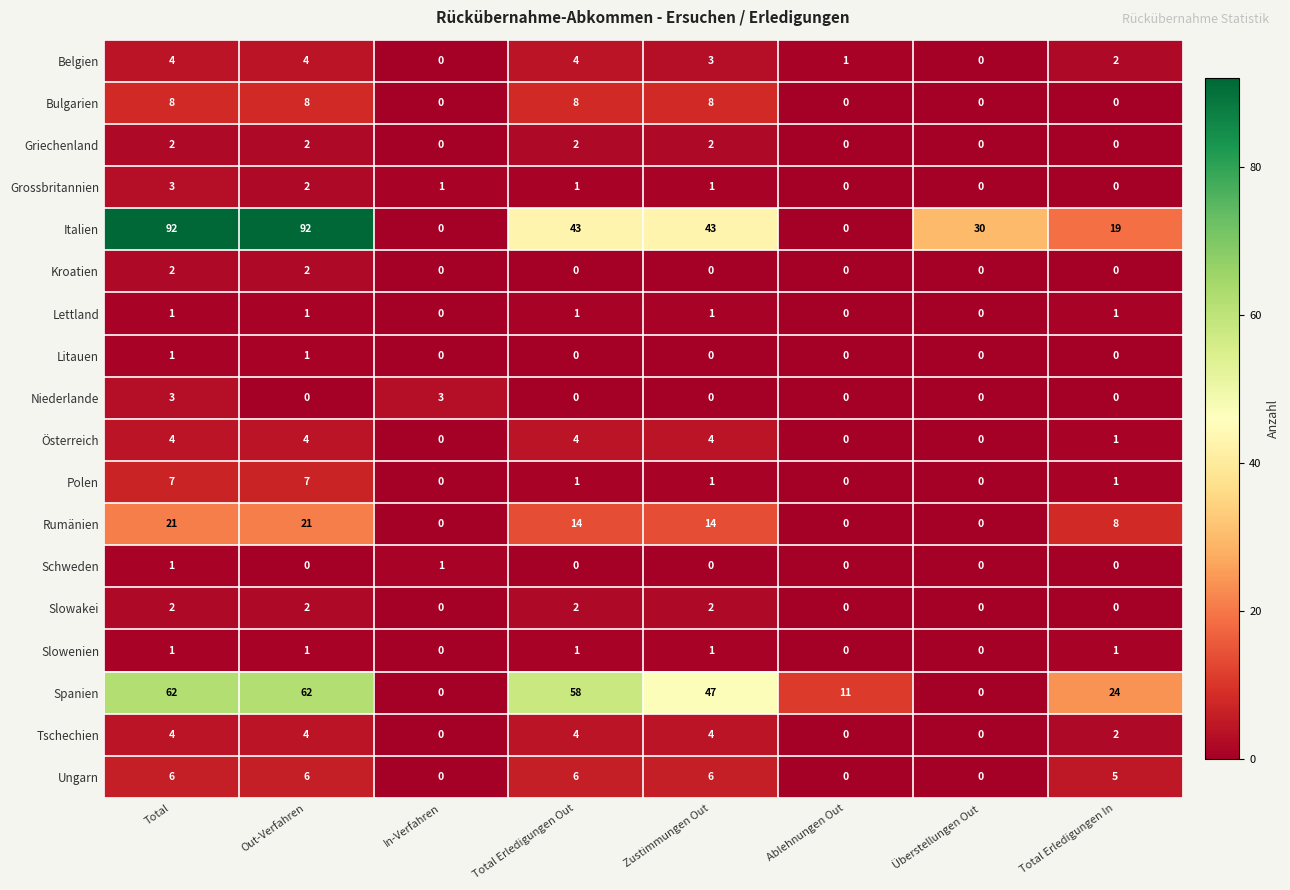

True or false: Tschechien has a value of 1 at Total Erledigungen Out.

False